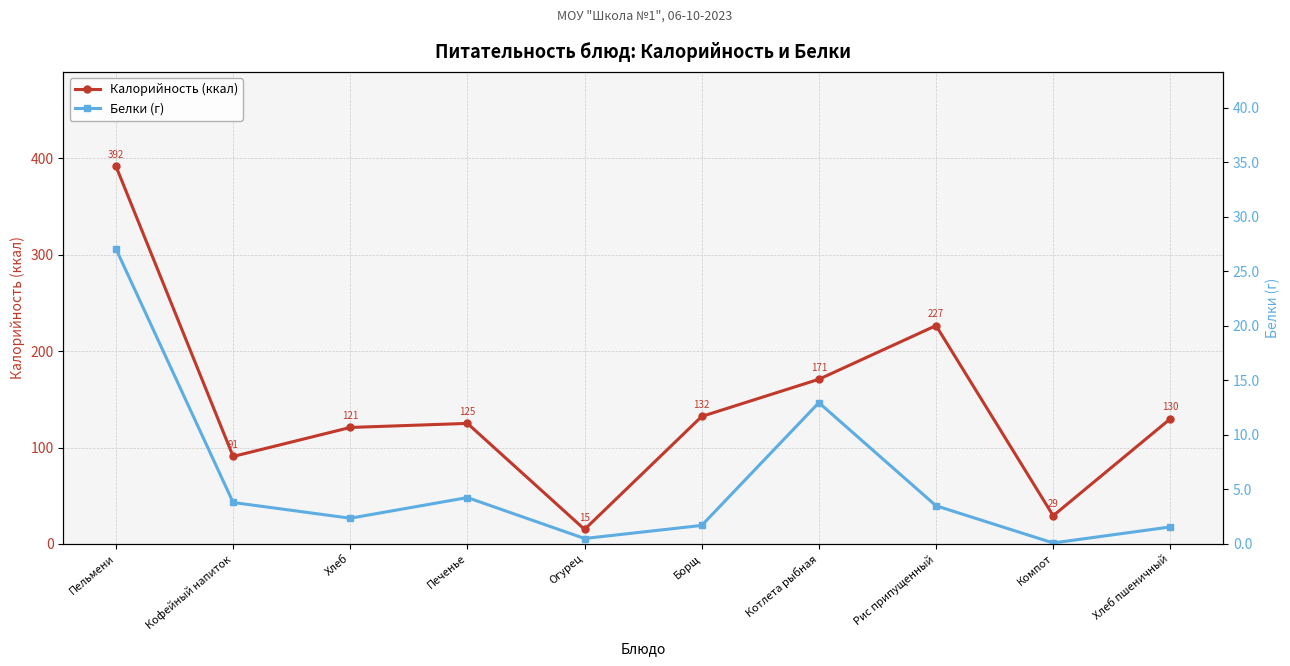

How many data points in Калорийность (ккал) are less than 129?

5